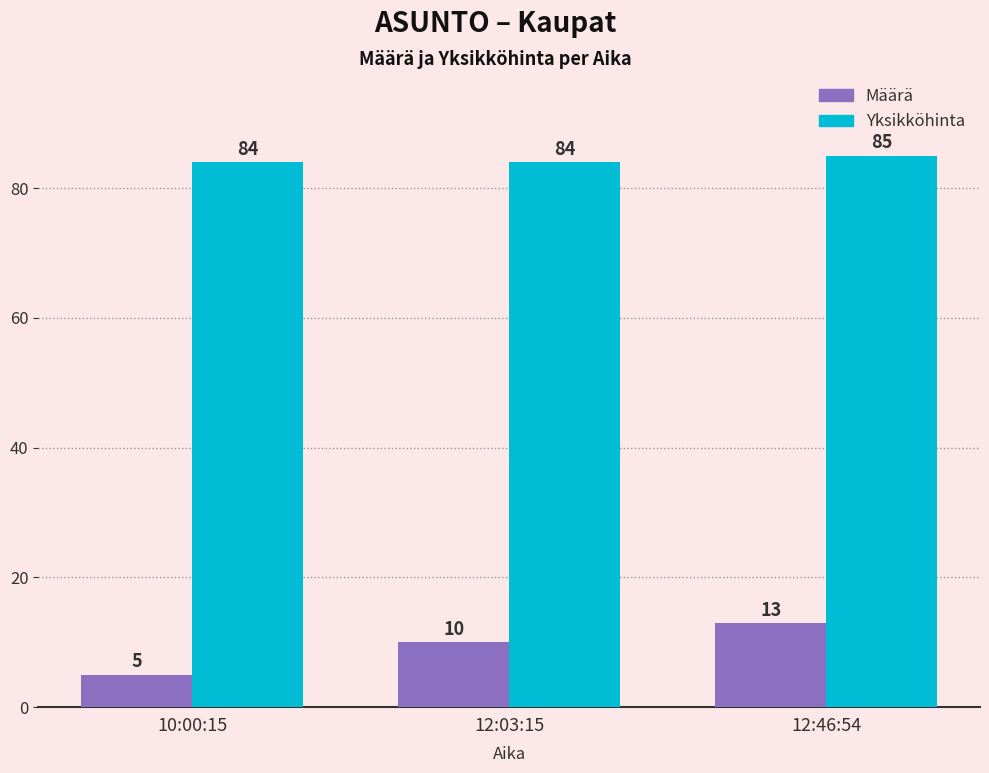

What is the average value of the Määrä series?

9